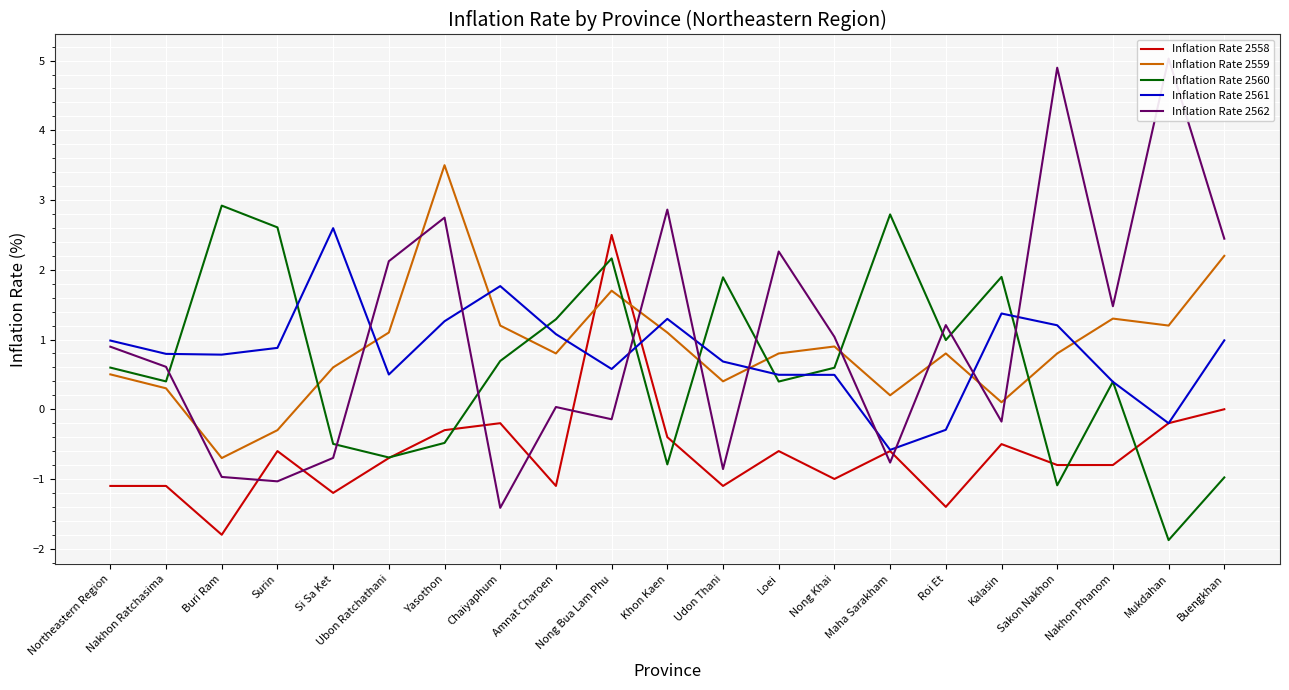

What is the difference between the highest and lowest values at Roi Et?

2.6